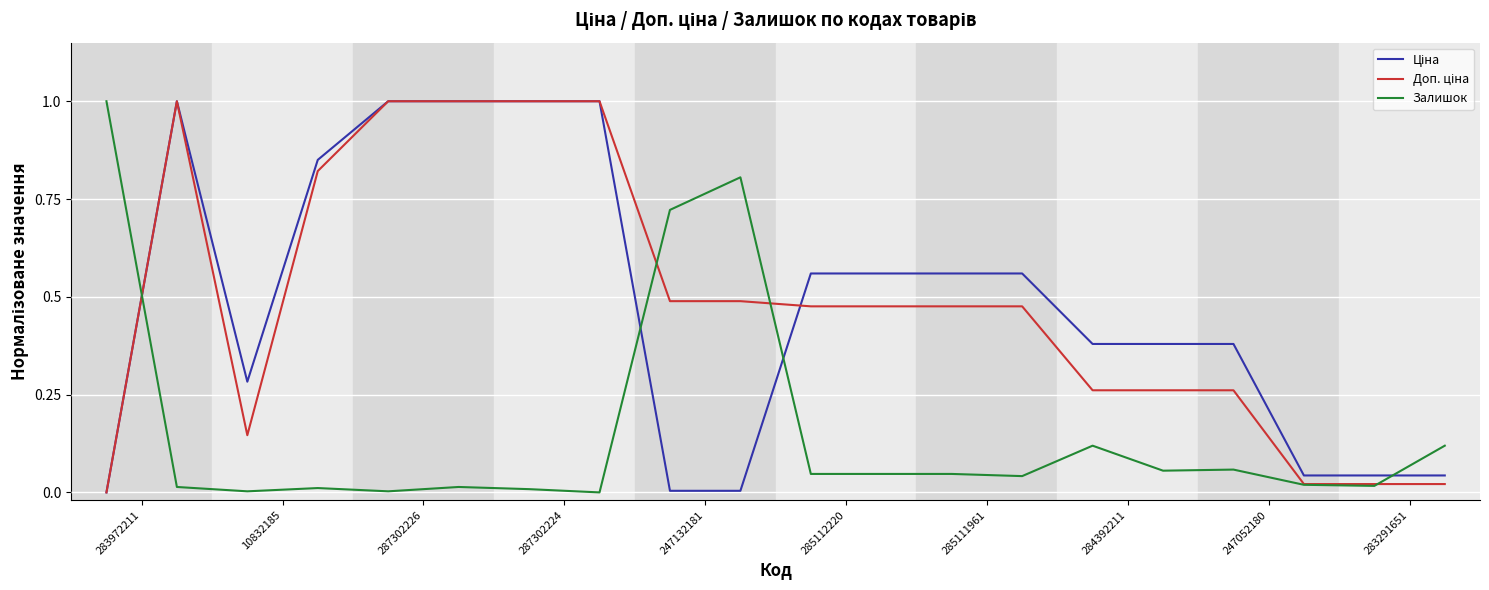

What is the maximum value shown in the chart?

1.0